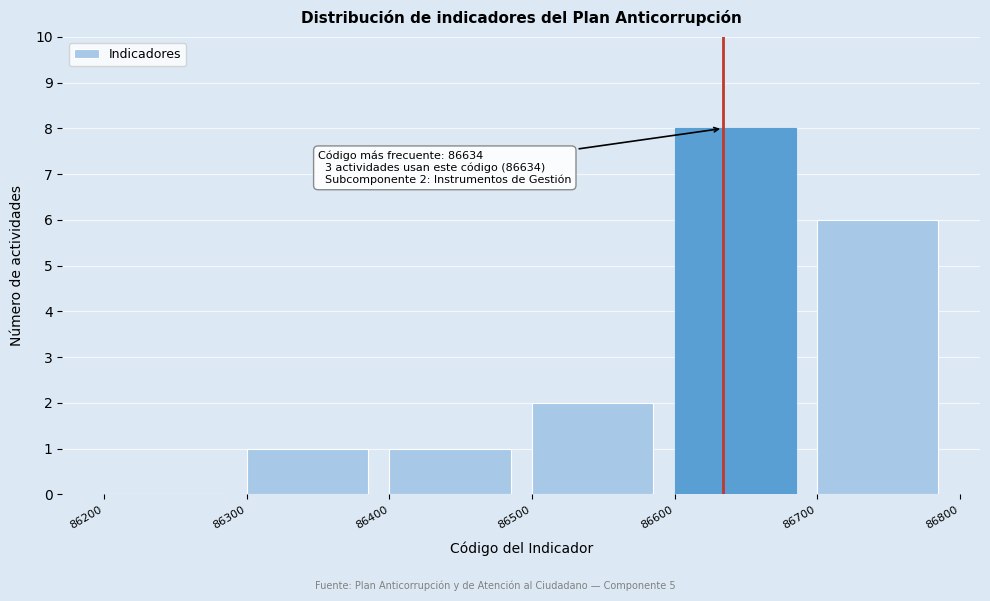

Over which range of the x-axis is the bar tallest?

86600 to 86700